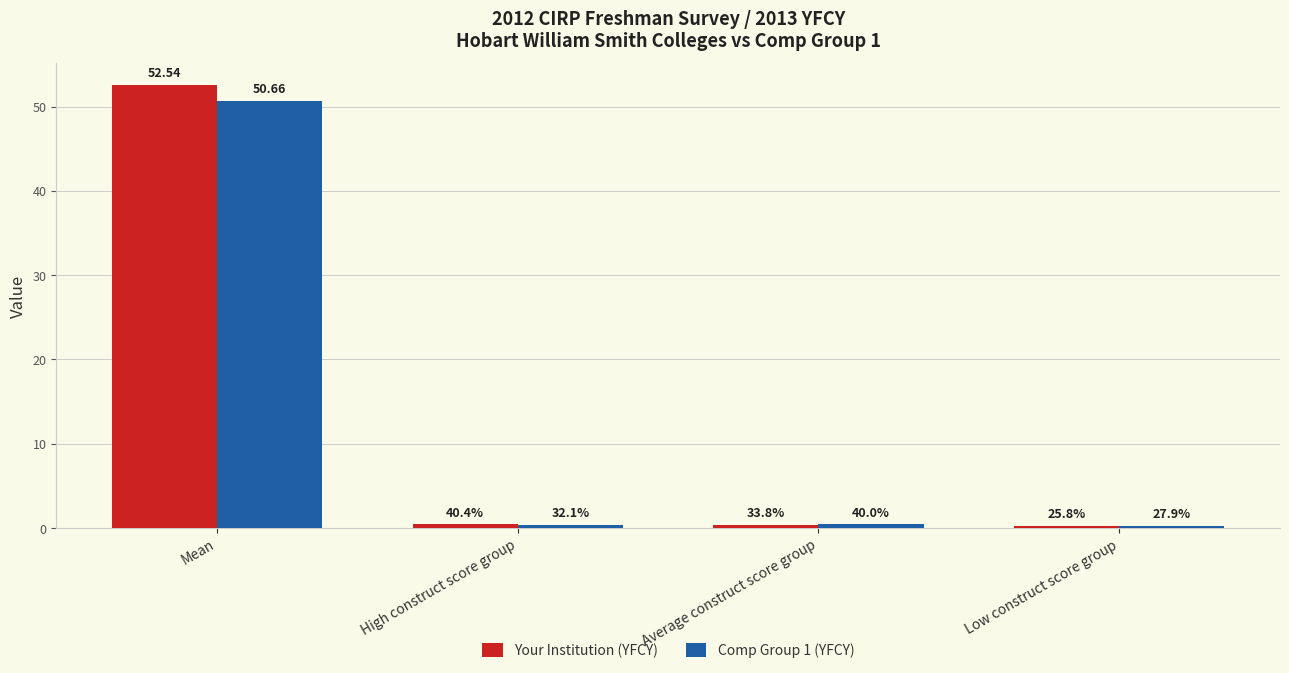

What is the maximum value for Comp Group 1 (YFCY)?

50.7